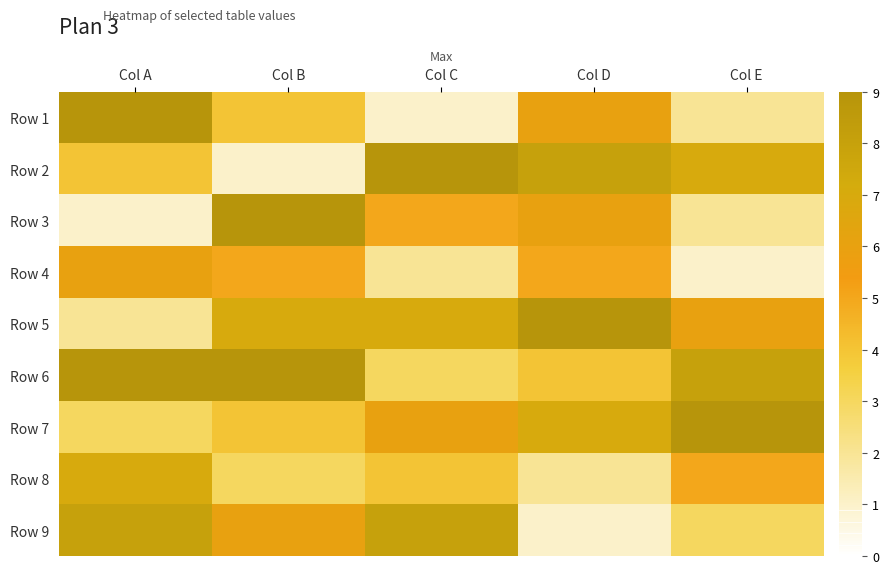

Reading right to left, transcribe all the data shown in this chart.

Row 1: Col E=2	Col D=6	Col C=1	Col B=4	Col A=9
Row 2: Col E=7	Col D=8	Col C=9	Col B=1	Col A=4
Row 3: Col E=2	Col D=6	Col C=5	Col B=9	Col A=1
Row 4: Col E=1	Col D=5	Col C=2	Col B=5	Col A=6
Row 5: Col E=6	Col D=9	Col C=7	Col B=7	Col A=2
Row 6: Col E=8	Col D=4	Col C=3	Col B=9	Col A=9
Row 7: Col E=9	Col D=7	Col C=6	Col B=4	Col A=3
Row 8: Col E=5	Col D=2	Col C=4	Col B=3	Col A=7
Row 9: Col E=3	Col D=1	Col C=8	Col B=6	Col A=8